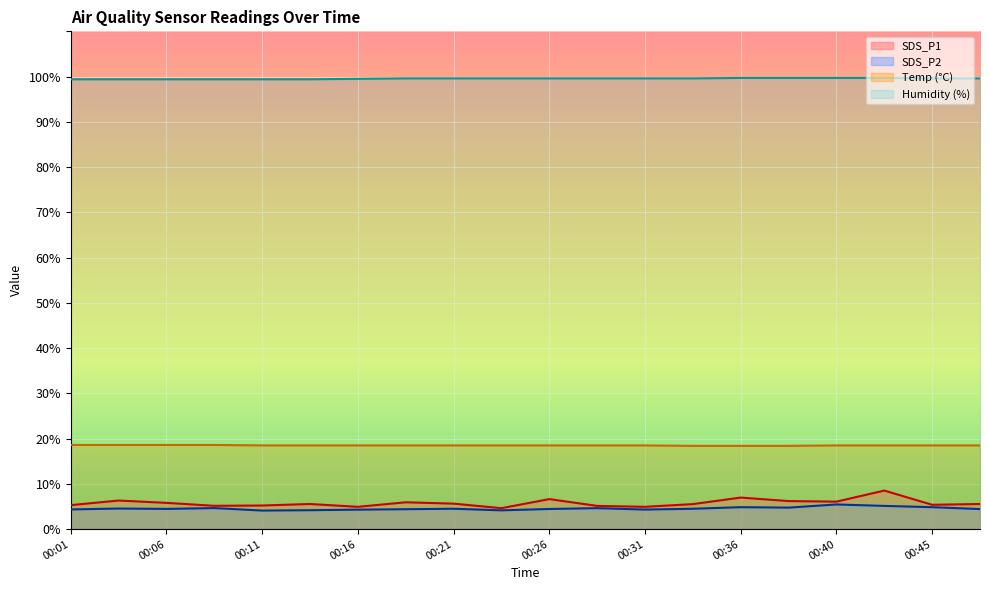

True or false: SDS_P2 and SDS_P1 cross at least once.

False